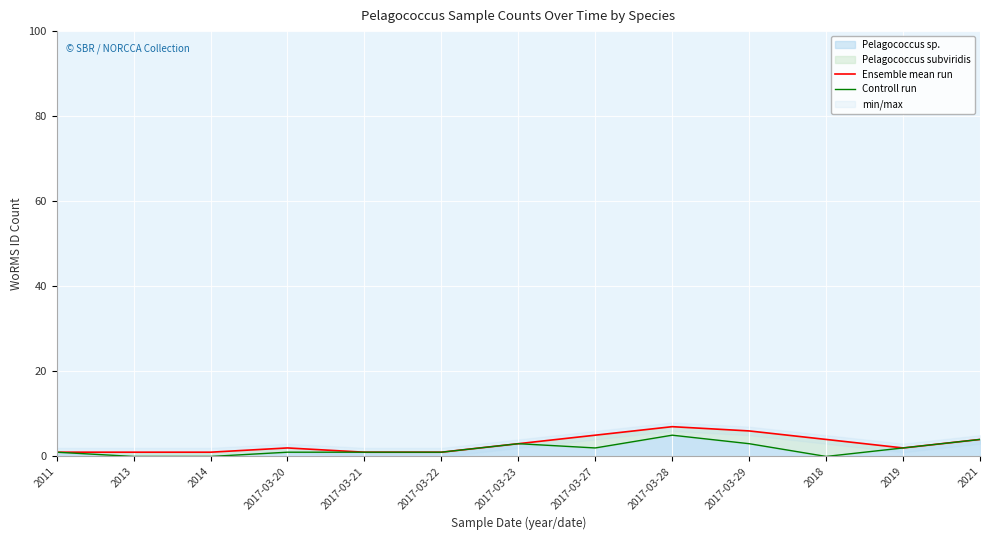

How many interior local peaks does the Ensemble mean run series have?

2